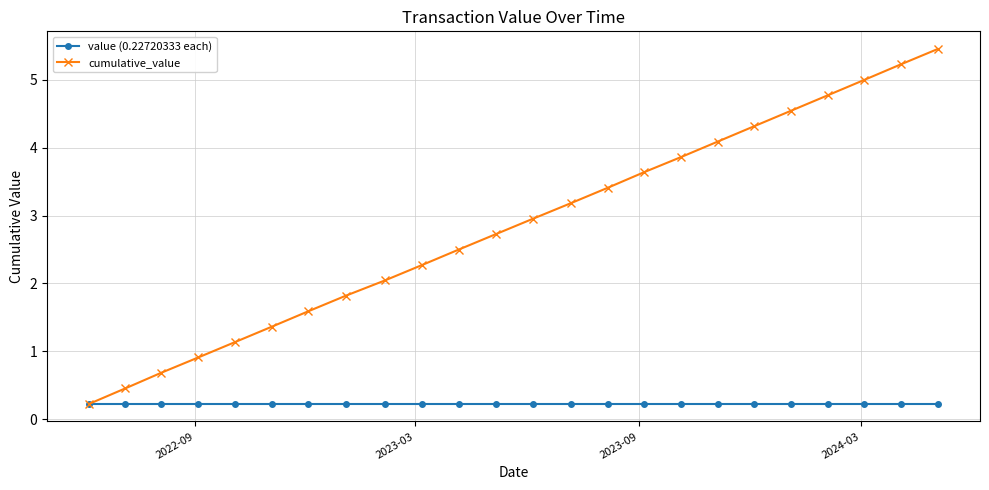

Reading left to right, extract all data points from this chart.

value (0.22720333 each): 0.2	0.2	0.2	0.2	0.2	0.2	0.2	0.2	0.2	0.2	0.2	0.2	0.2	0.2	0.2	0.2	0.2	0.2	0.2	0.2	0.2	0.2	0.2	0.2
cumulative_value: 0.2	0.5	0.7	0.9	1.1	1.4	1.6	1.8	2.0	2.3	2.5	2.7	3.0	3.2	3.4	3.6	3.9	4.1	4.3	4.5	4.8	5.0	5.2	5.5